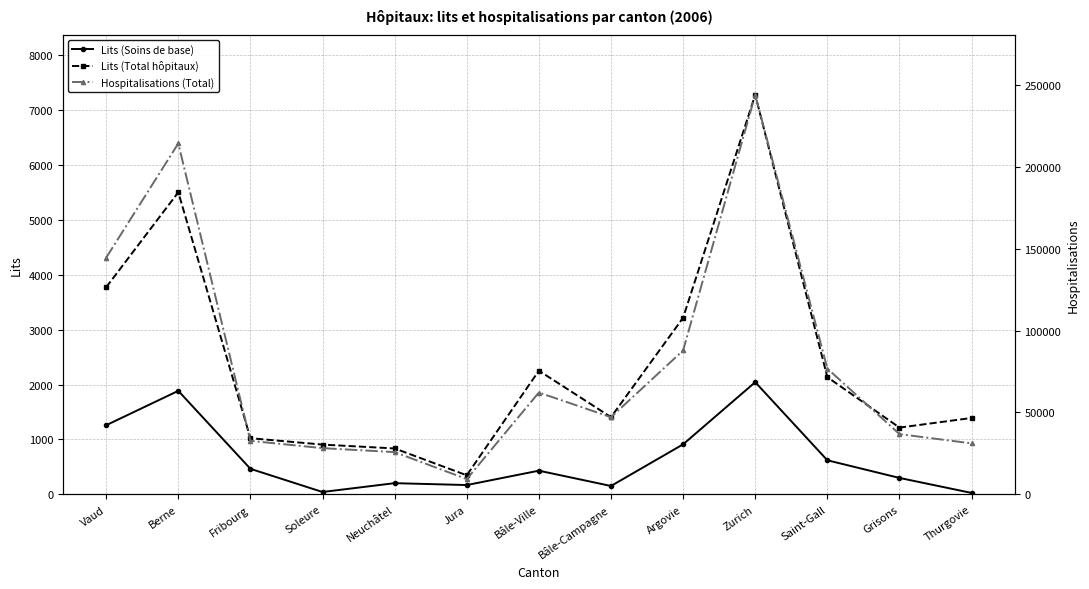

At which label does Lits (Total hôpitaux) reach its minimum?

Jura